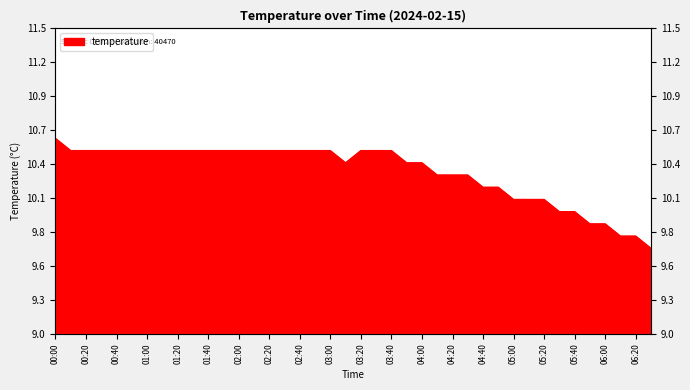

What is the change in value from 03:30 to 05:40?

-0.5